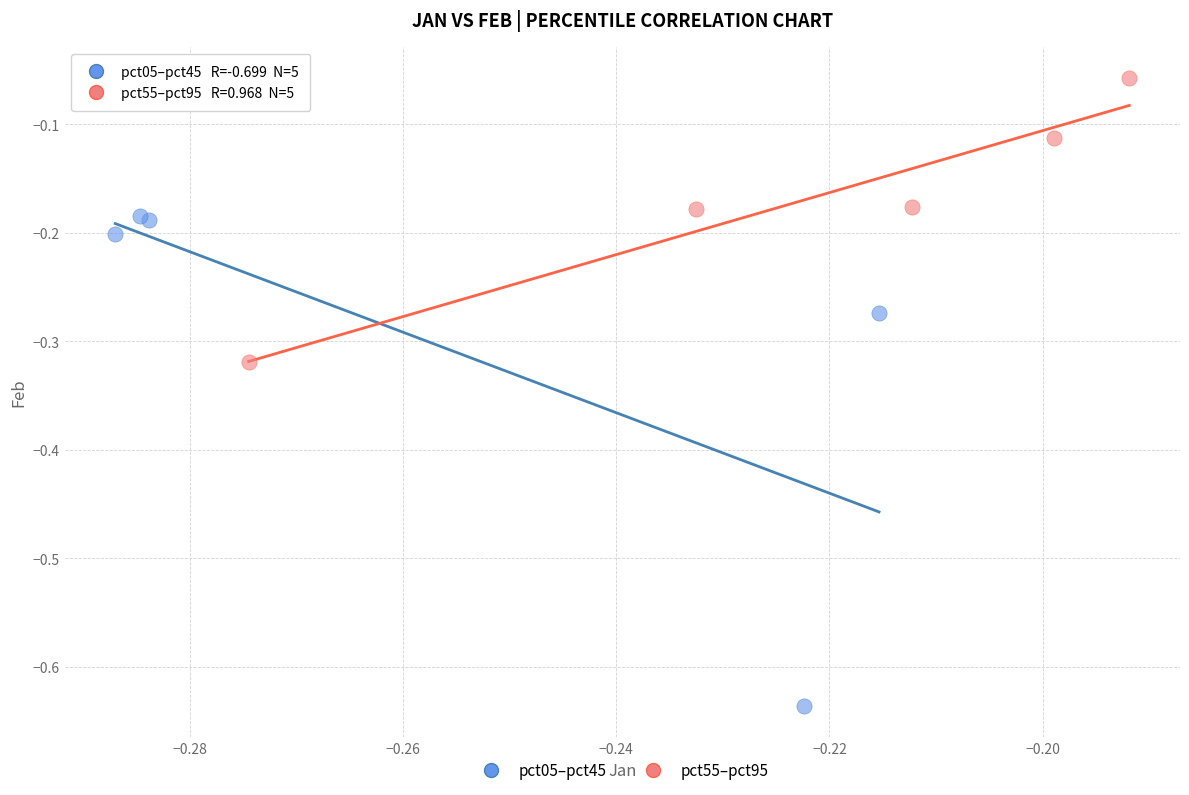

Which series has the widest spread of Y values?

pct05–pct45